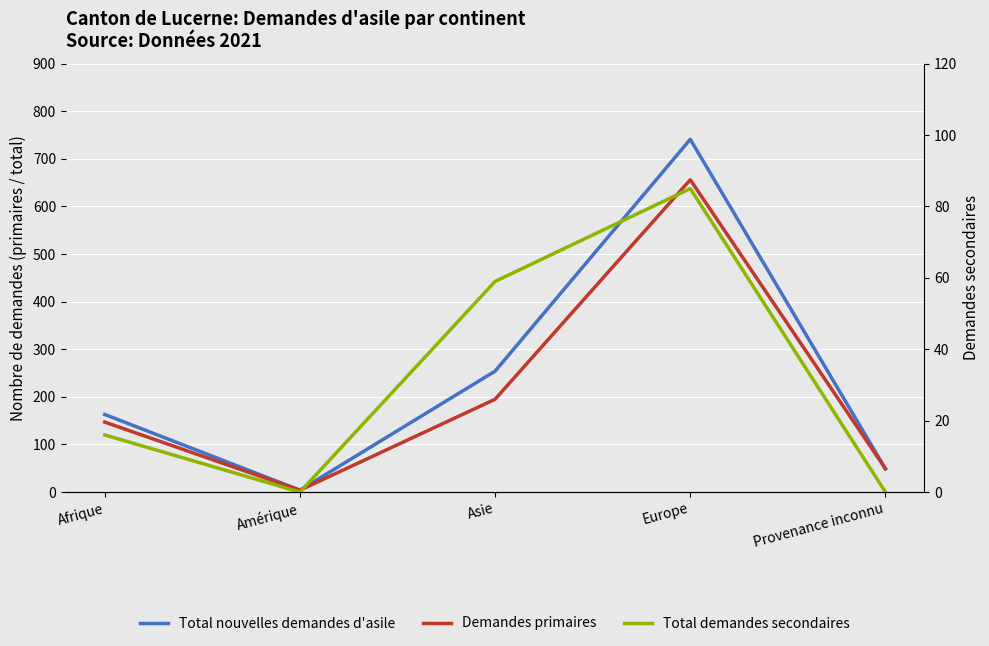

What is the total value across all series at Afrique?

326